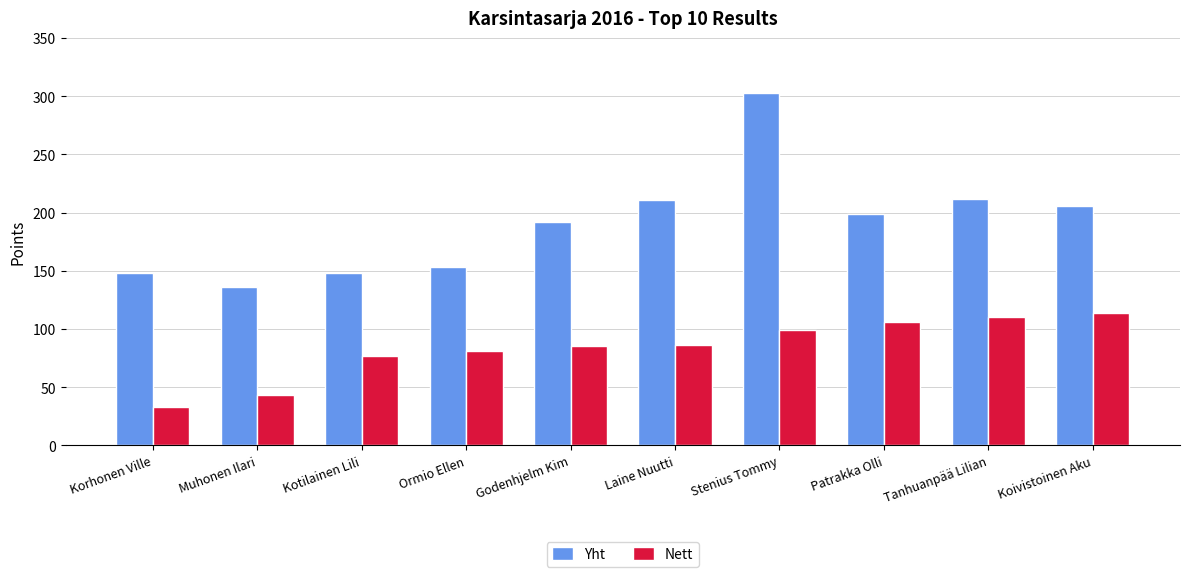

Is it true that Yht equals 136 at Muhonen Ilari?

True